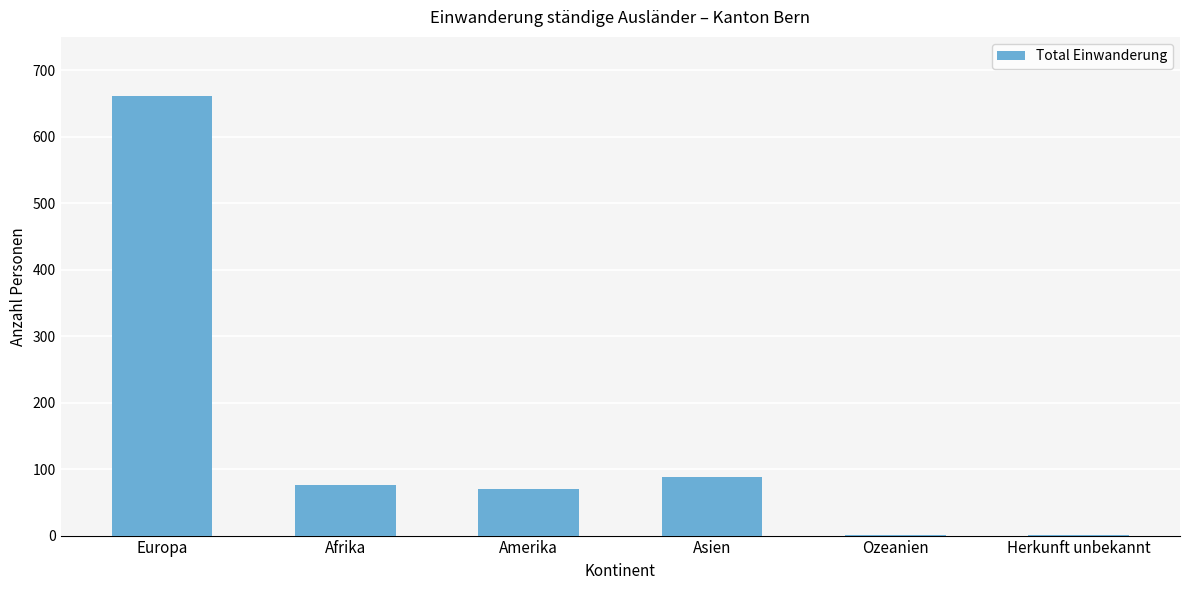

Does the chart contain stacked bars?

No